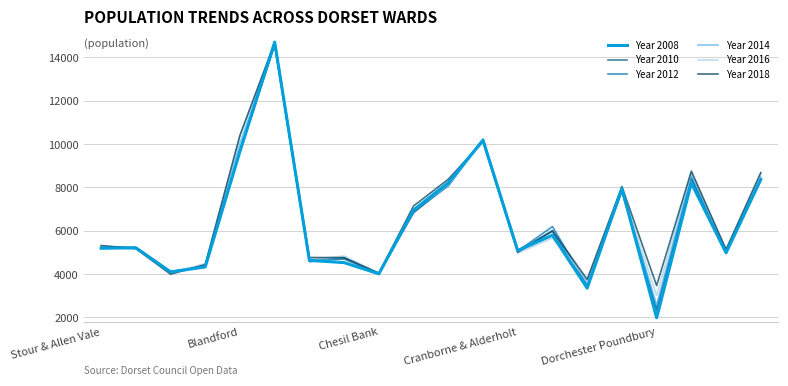

At how many categories does at least one series exceed 5983?

9